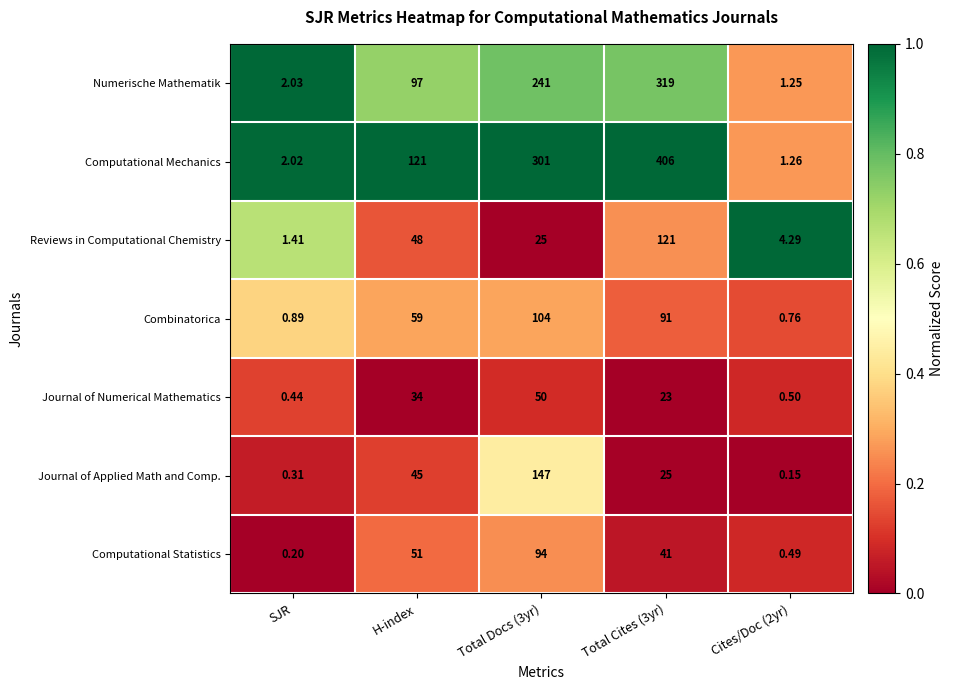

What is the total value across all series at SJR?

7.3